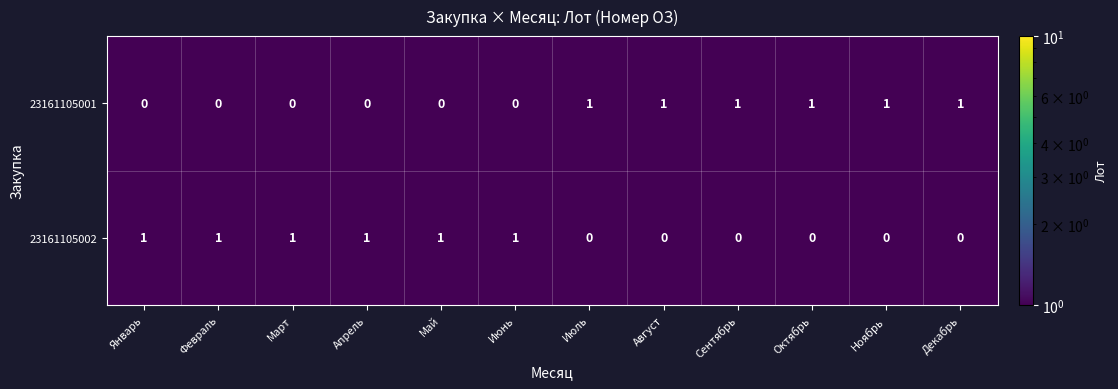

The value of 23161105001 at Ноябрь is 1. True or false?

True